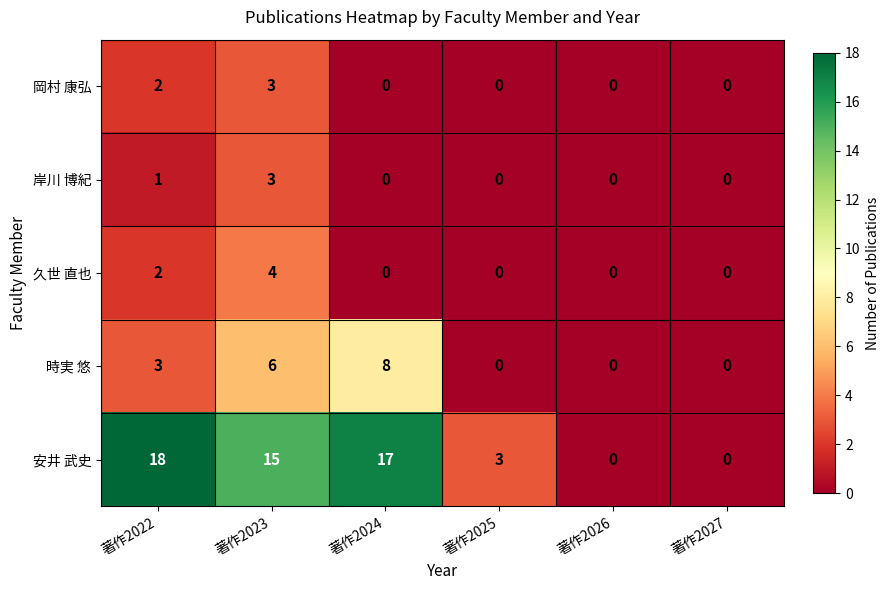

The value of 安井 武史 at 著作2026 is -10. True or false?

False